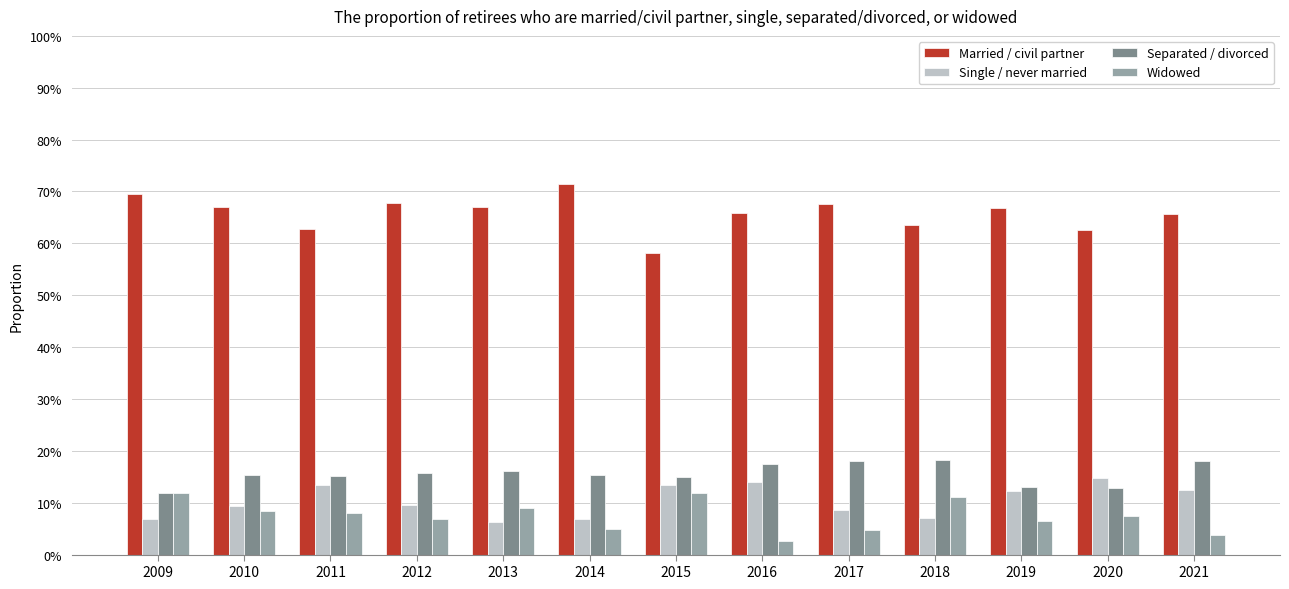

At how many categories does at least one series exceed 0?

13